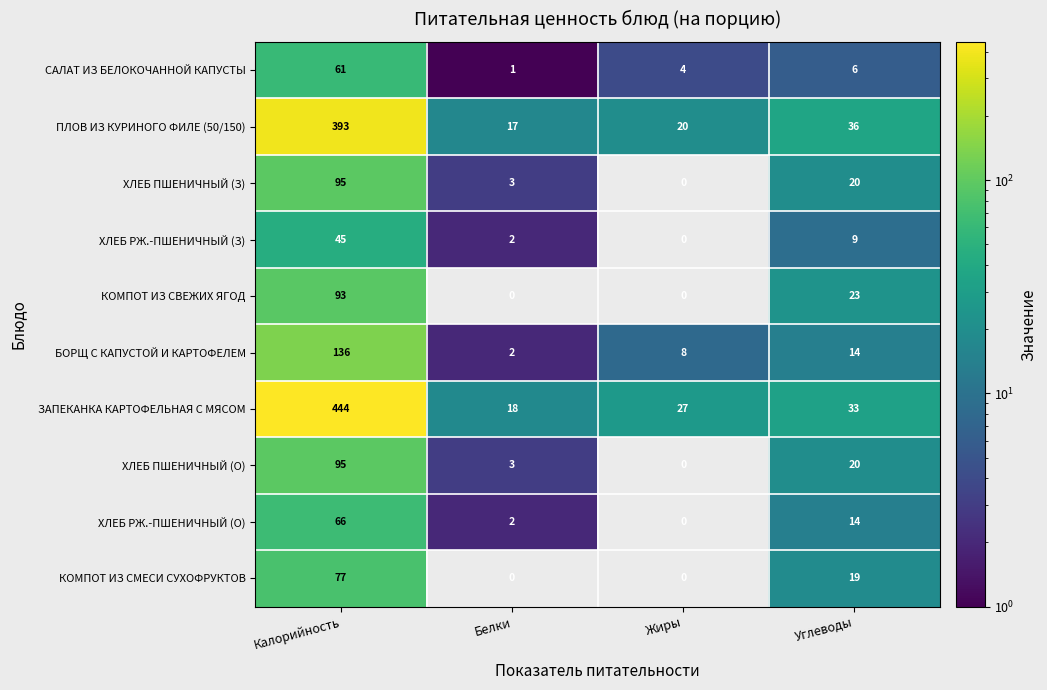

Which label corresponds to the largest value in the chart?

Калорийность